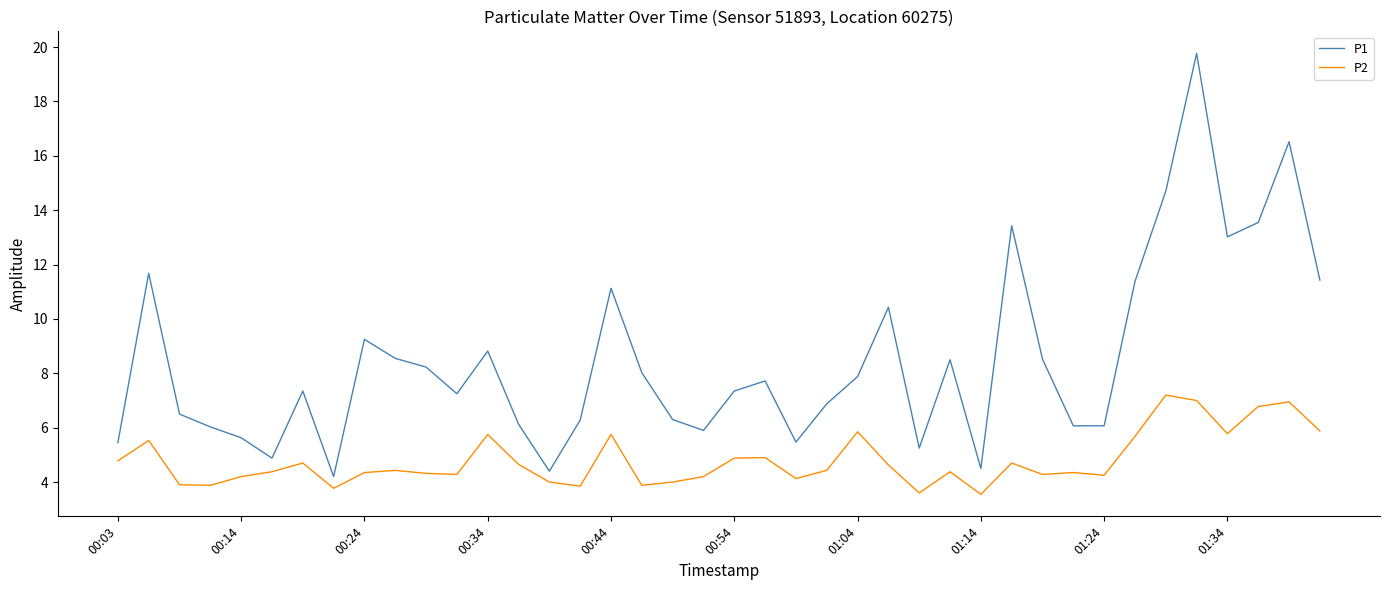

Which series has the largest range (max minus min)?

P1